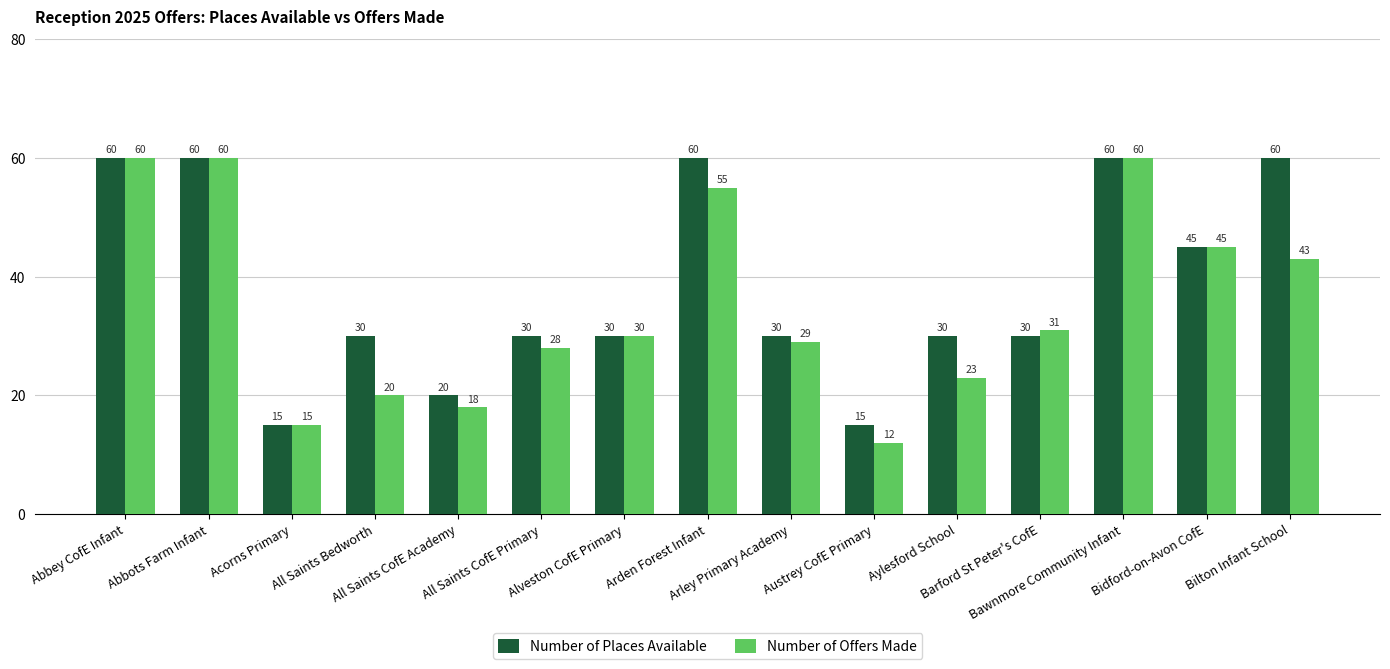

What is the lowest value of the Number of Offers Made series?

12